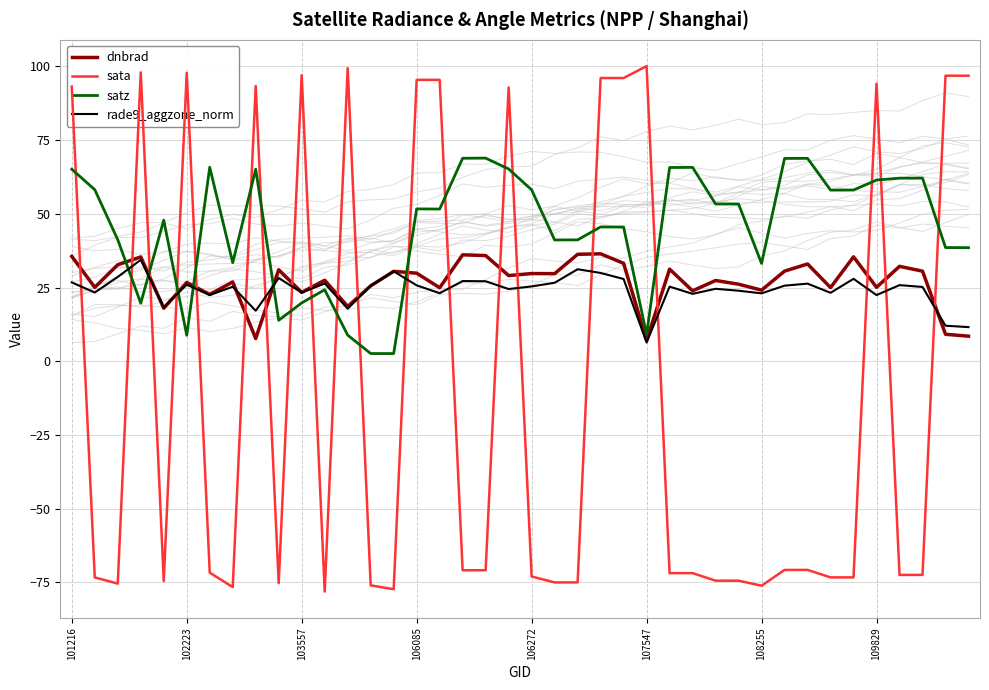

What is the sum of all rade9_aggzone_norm values?

968.8